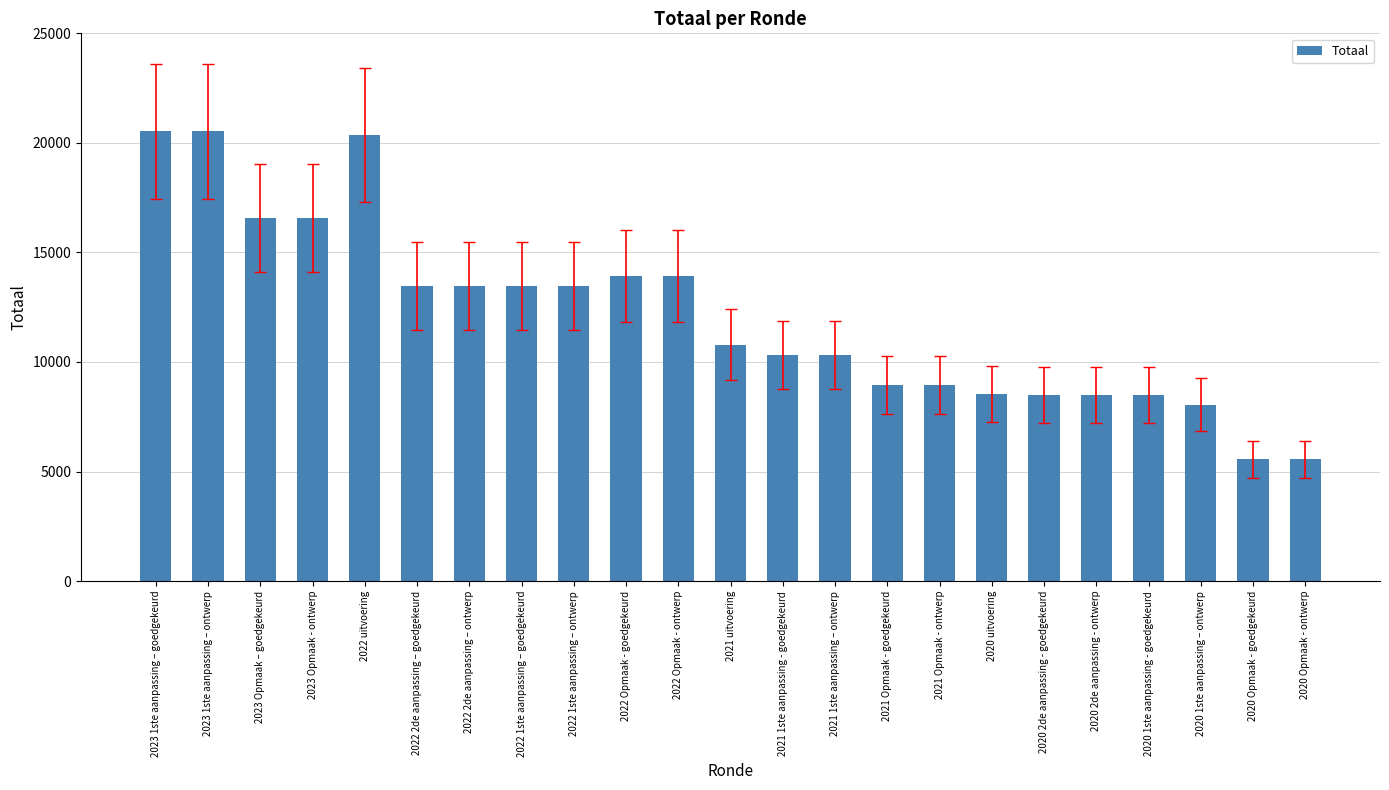

What is the average value?

12120